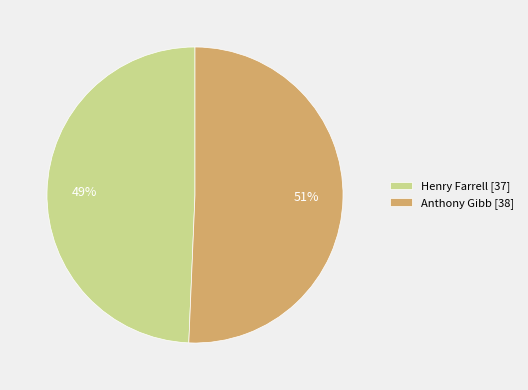

Is it true that Anthony Gibb is 51% of the pie?

True